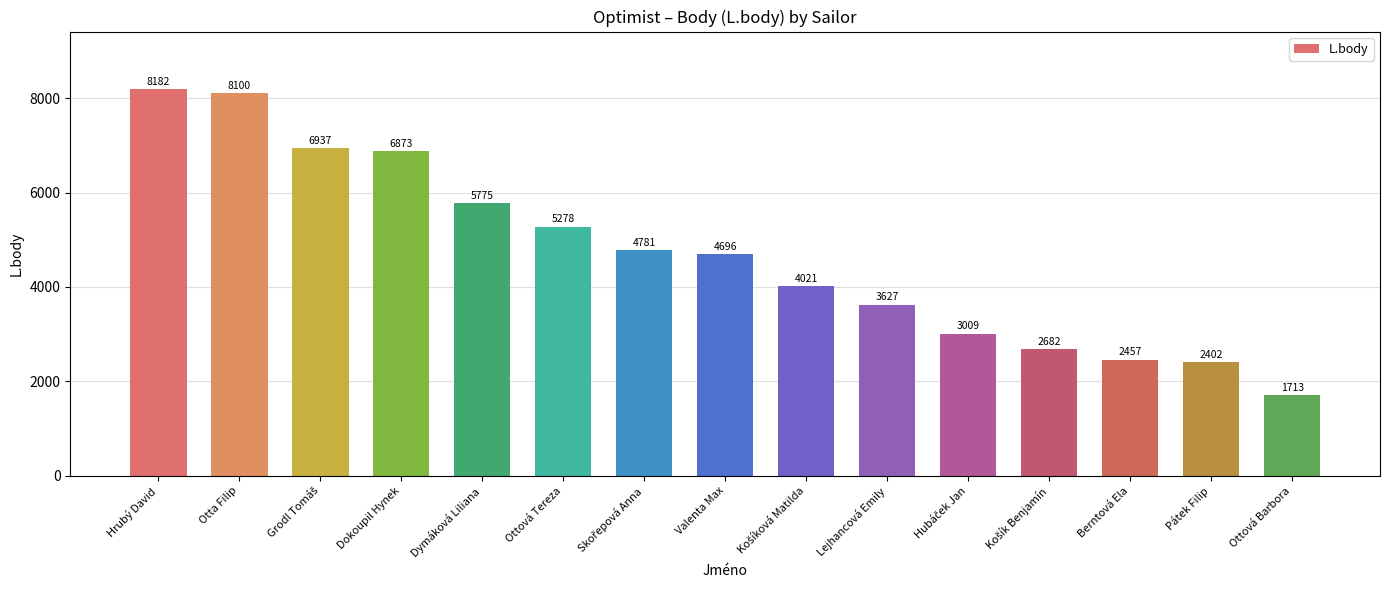

What position from the left is Pátek Filip?

14